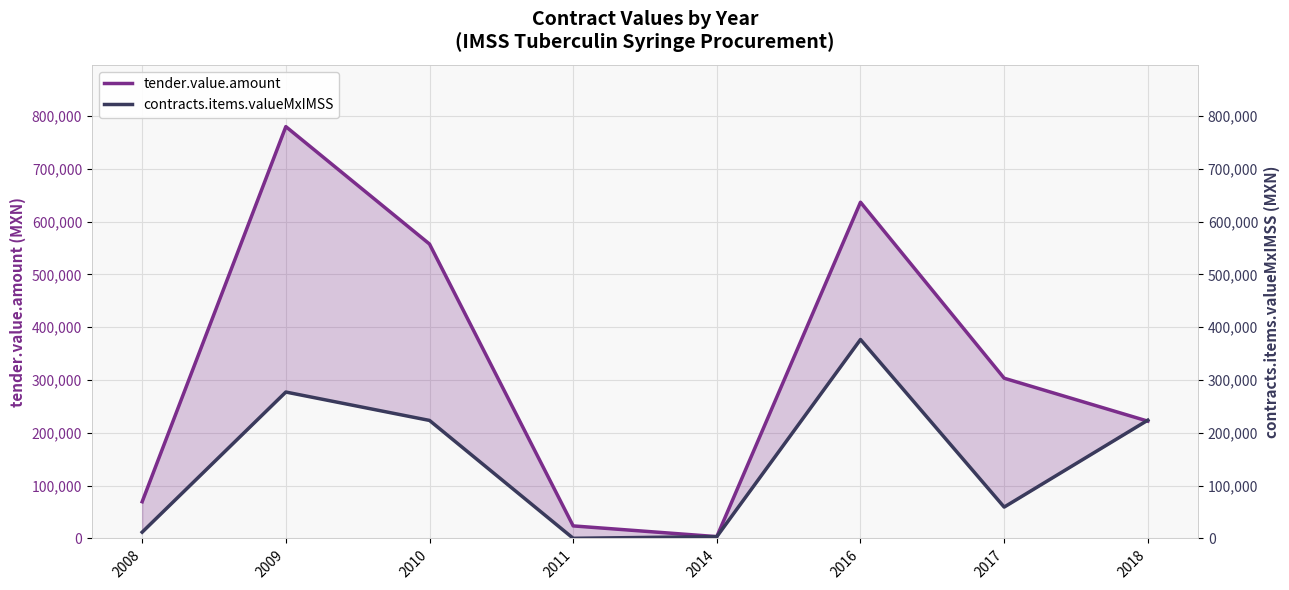

Reading right to left, extract all data points from this chart.

tender.value.amount: 2018=222139.3	2017=303457.7	2016=636722.0	2014=3456.8	2011=23780.0	2010=557555.4	2009=779924.5	2008=69540.3
contracts.items.valueMxIMSS: 2018=224010.0	2017=59424.2	2016=376756.2	2014=3456.8	2011=313.2	2010=223506.0	2009=277268.9	2008=11913.3